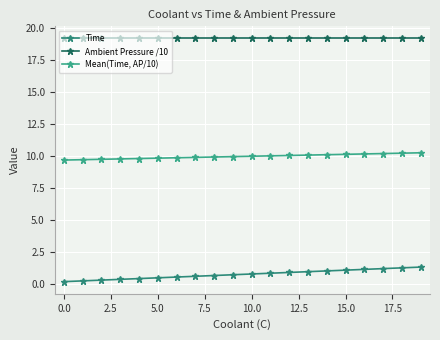

What is the sum of all Mean(Time, AP/10) values?

199.2